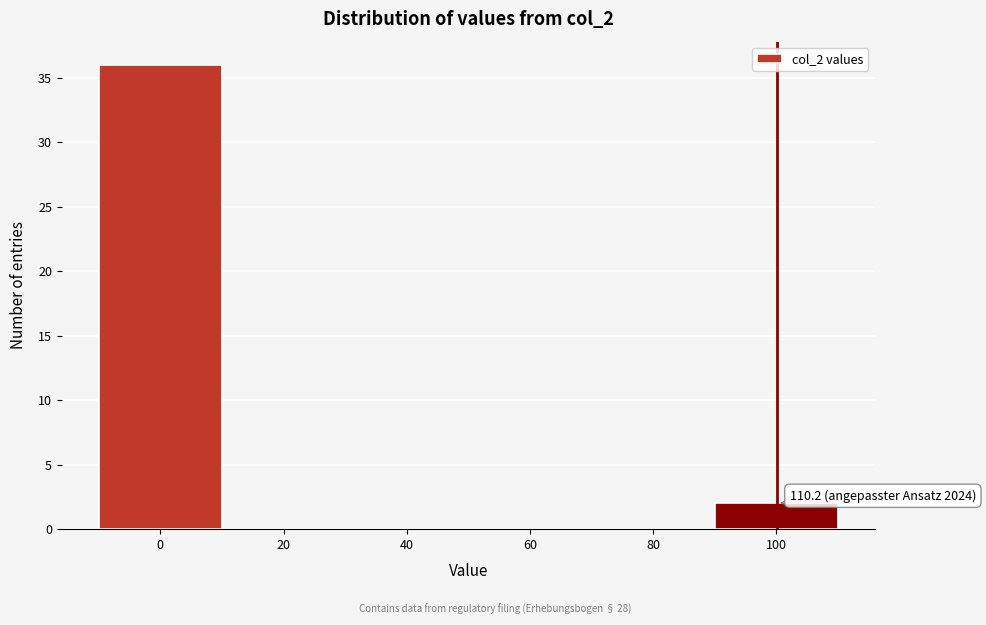

Reading right to left, transcribe all the data shown in this chart.

100=2	80=0	60=0	40=0	20=0	0=36